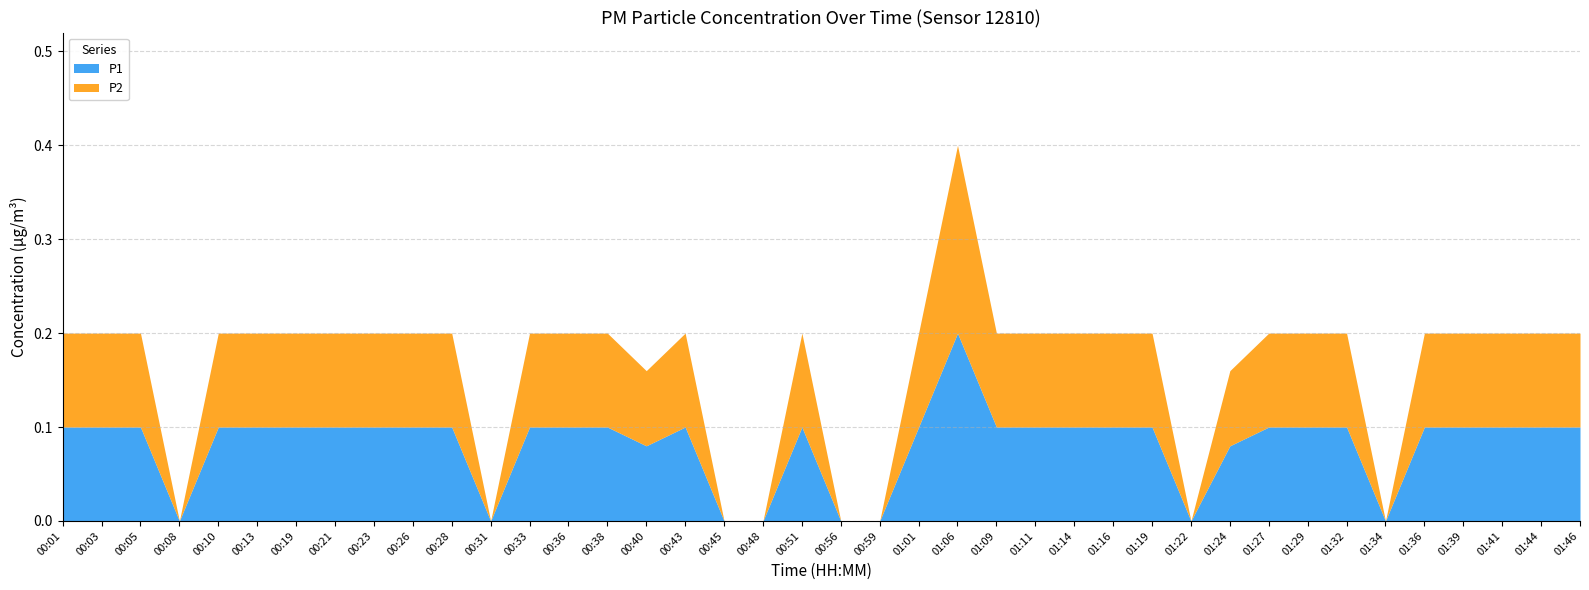

True or false: P1 and P2 cross at least once.

False